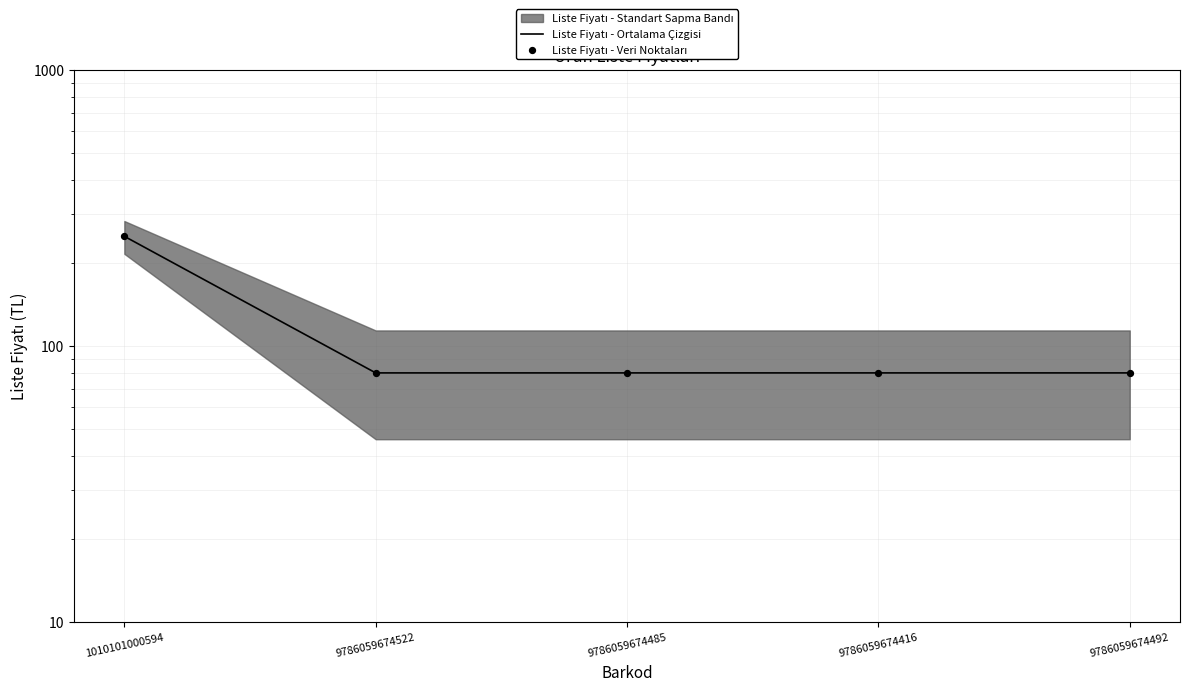

Which series has the largest total across all categories?

Liste Fiyatı - Ortalama Çizgisi